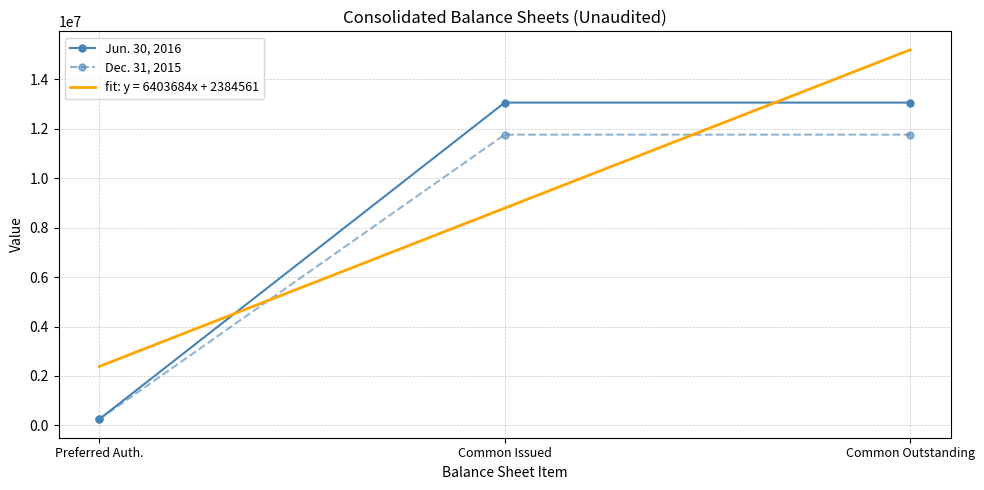

At which label is Dec. 31, 2015 closest to 6005541?

Preferred Auth.